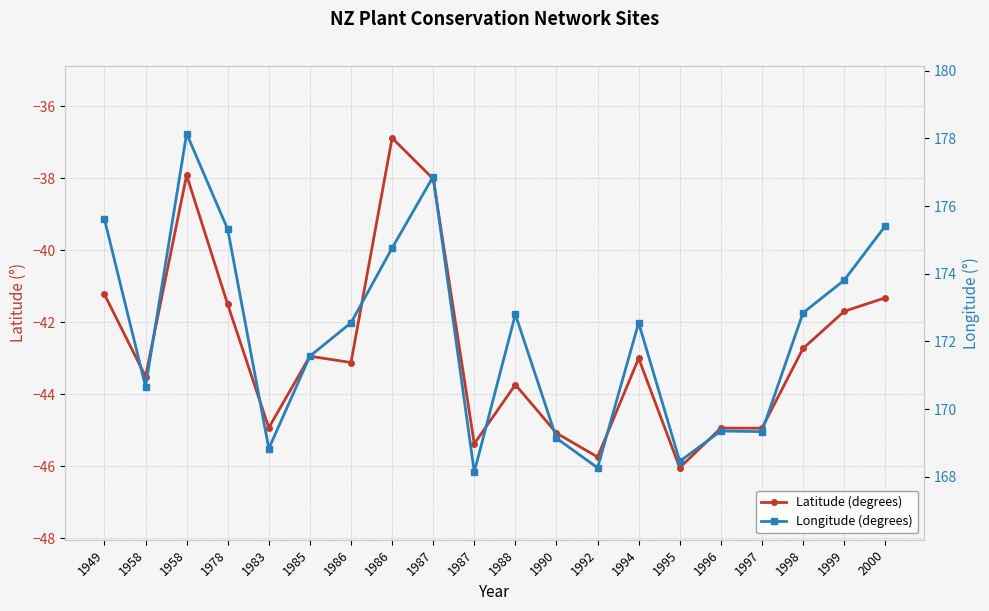

Rank the series by their average value, from highest to lowest.

Longitude (degrees), Latitude (degrees)